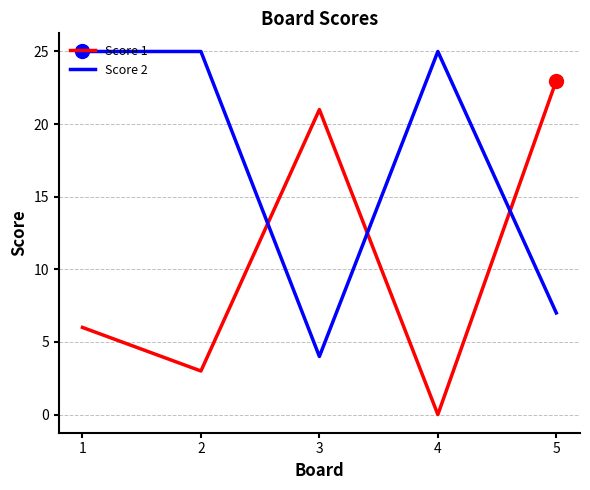

The value of Score 2 at 4 is 8. True or false?

False